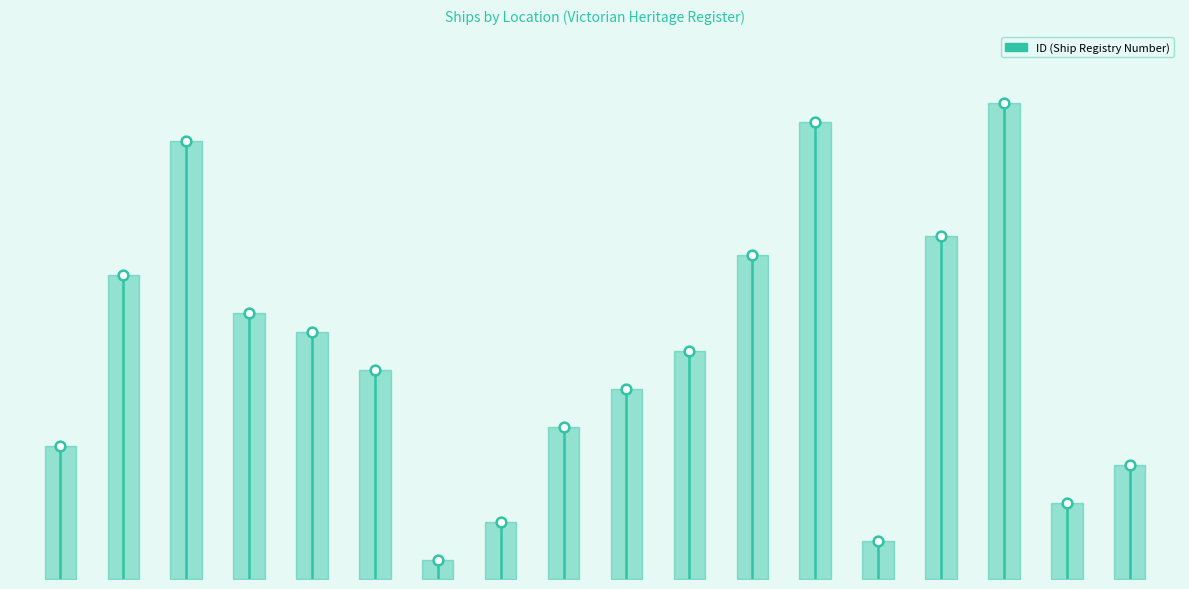

How many lines are shown in the chart?

1